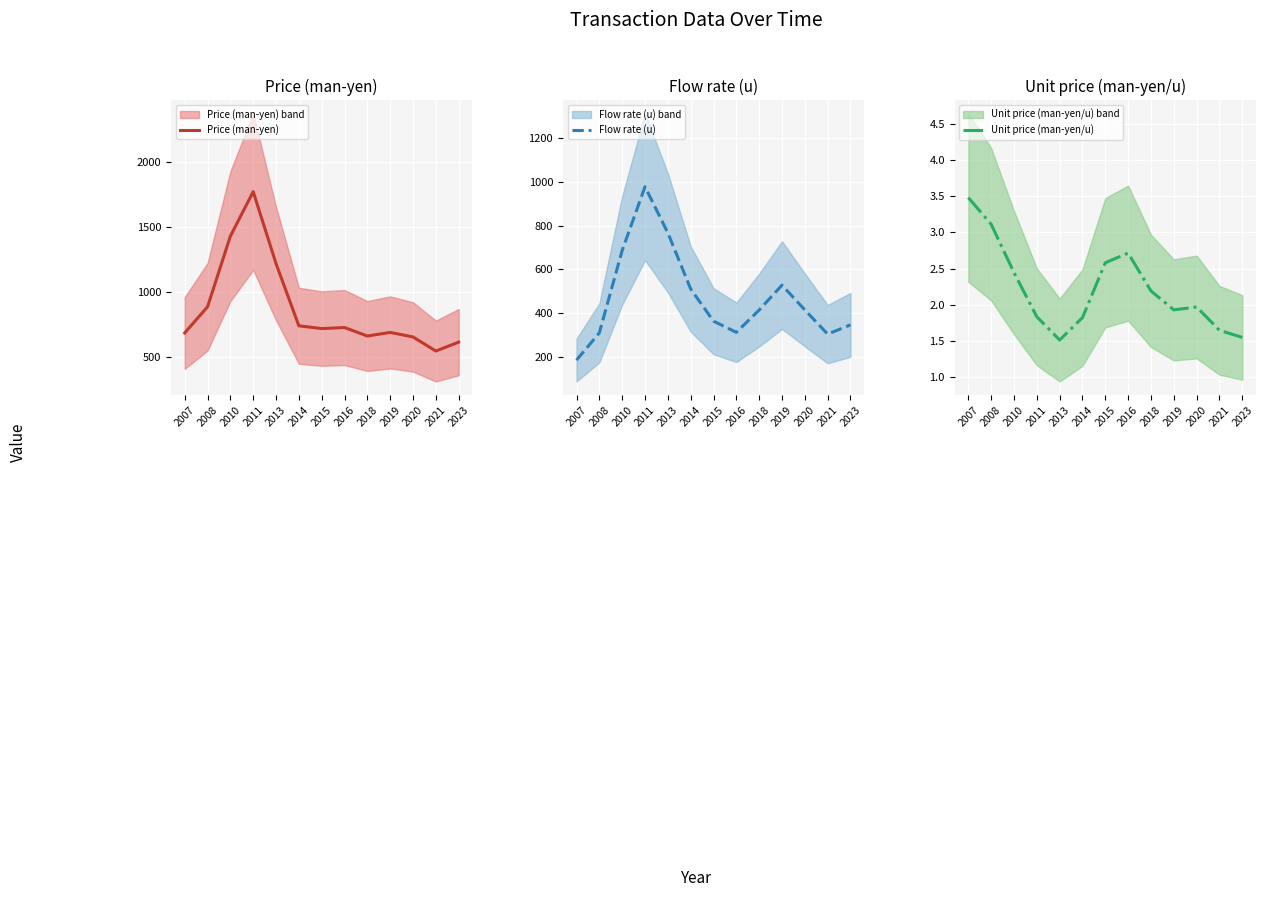

Reading left to right, list all the values displayed in this chart.

Price (man-yen): 683.4	884.7	1427.5	1770.1	1216.8	738.5	717.2	725.1	659.9	687.6	652.7	544.4	613.1
Flow rate (u): 184.2	309.0	686.7	978.5	767.5	510.2	362.8	311.5	413.7	527.7	414.2	303.2	345.7
Unit price (man-yen/u): 3.5	3.1	2.4	1.8	1.5	1.8	2.6	2.7	2.2	1.9	2.0	1.6	1.6